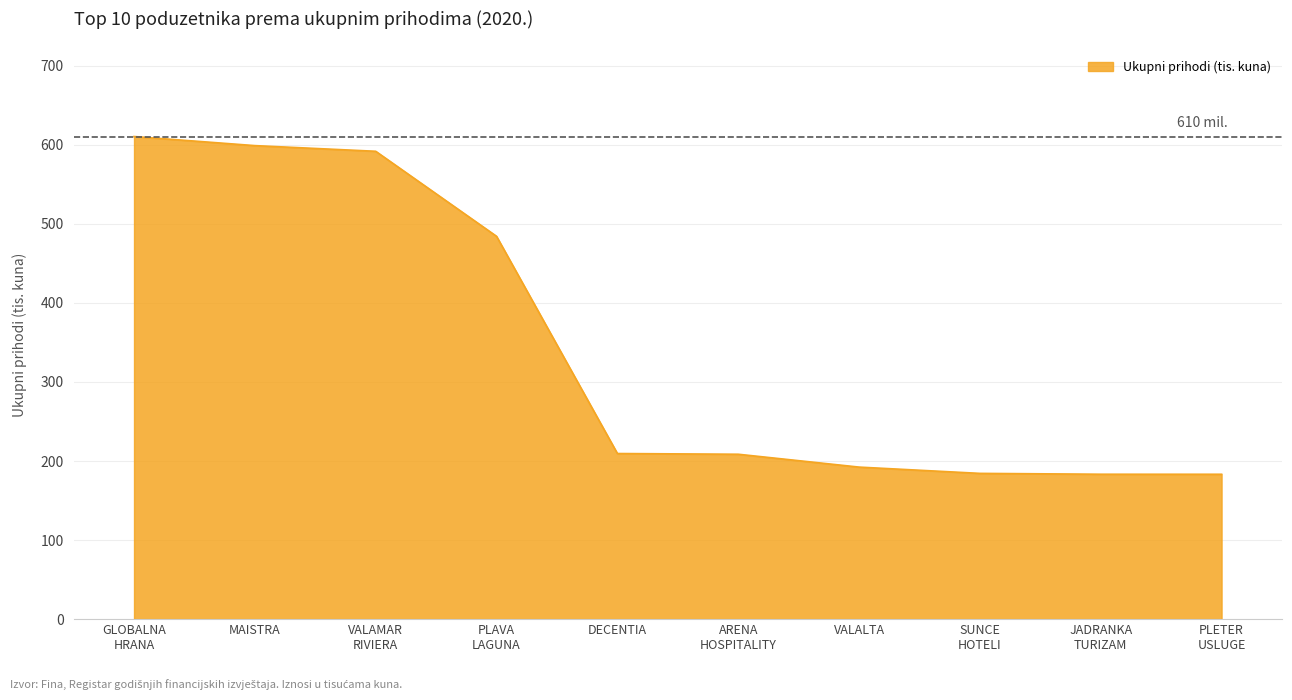

At which category does the chart reach its minimum across all series?

PLETER USLUGE